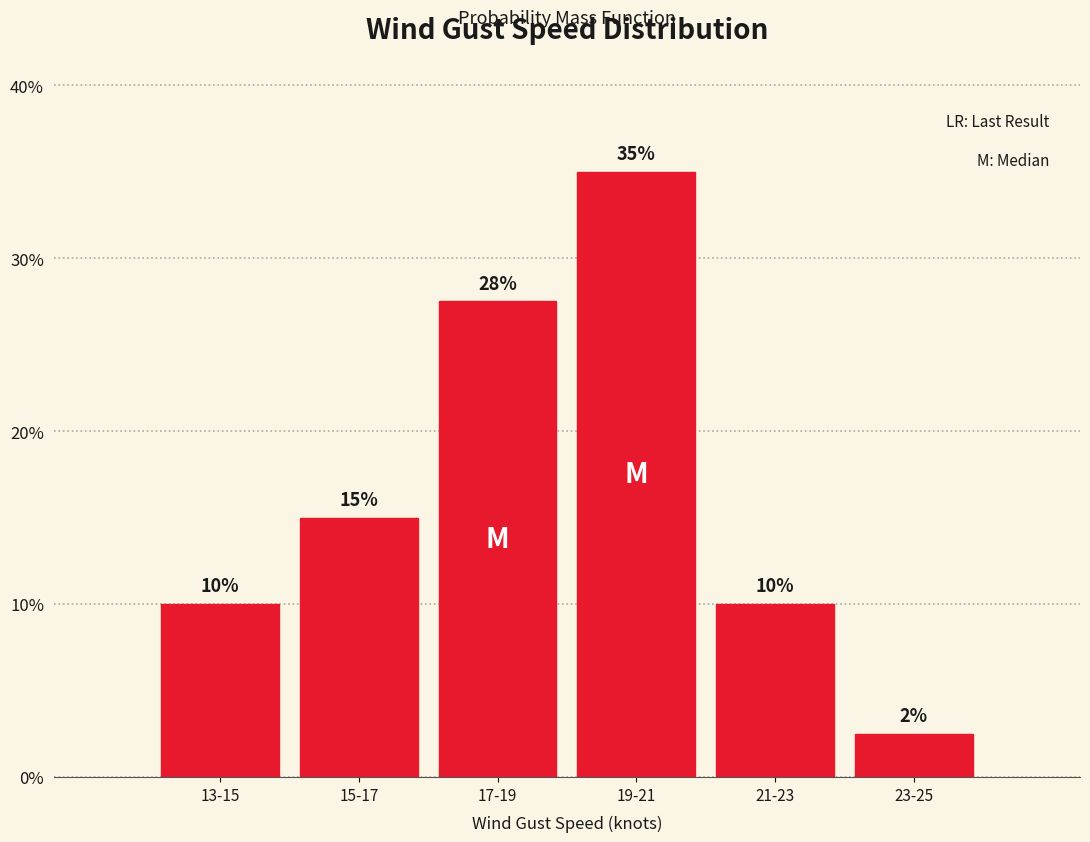

What value does the data have at 19-21?

35.0